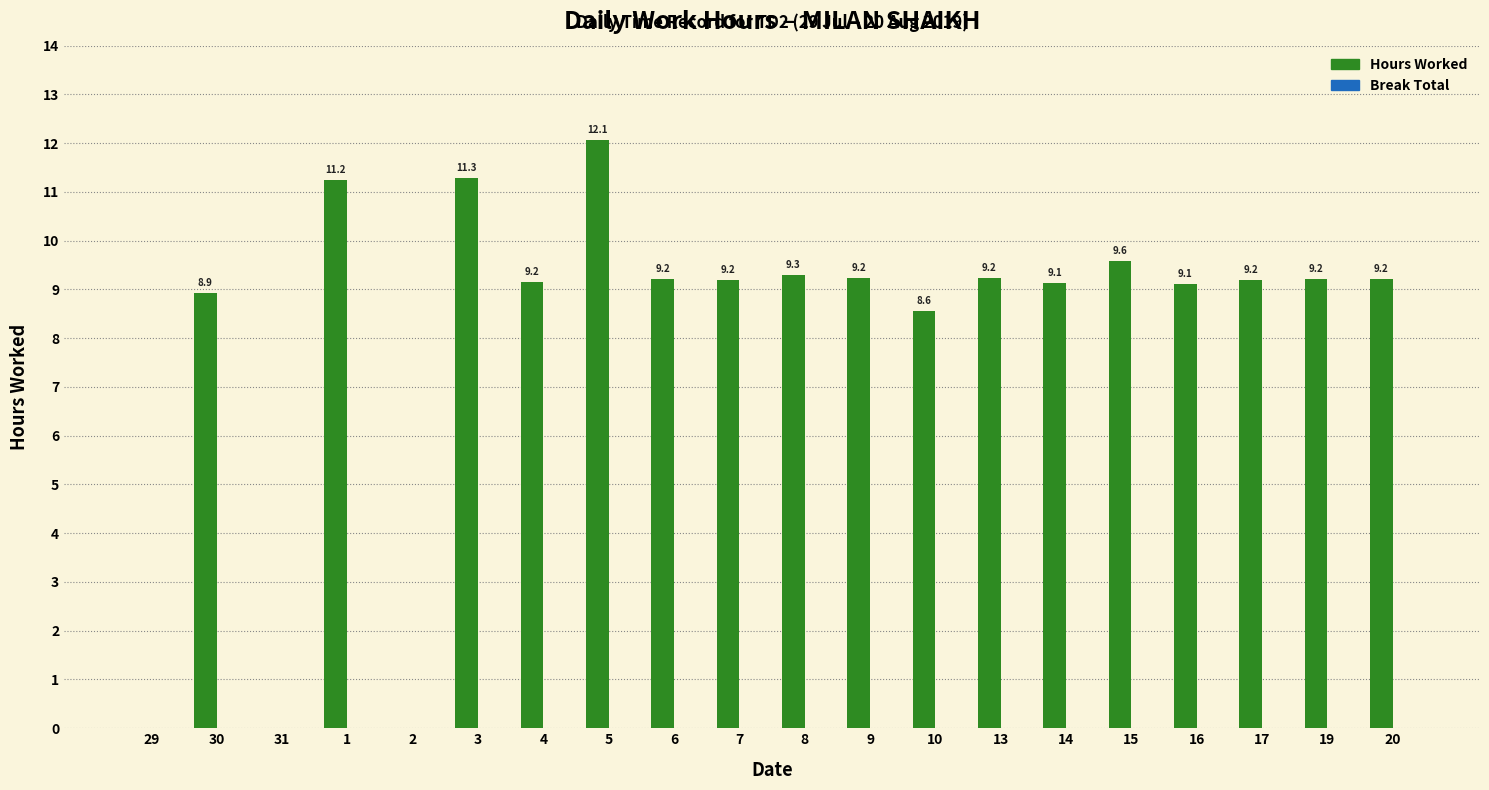

What value does the data have at 9?

9.2